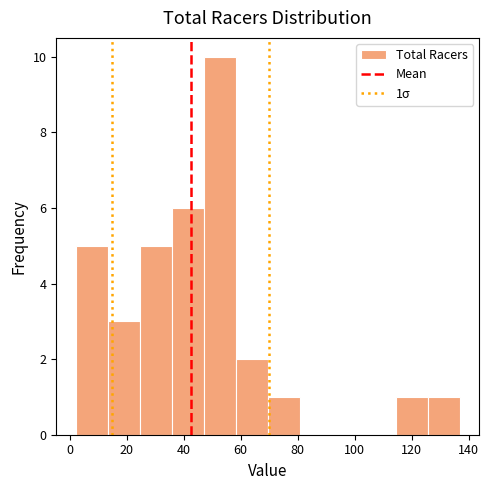

Which range on the x-axis has the tallest bar?

48 to 58